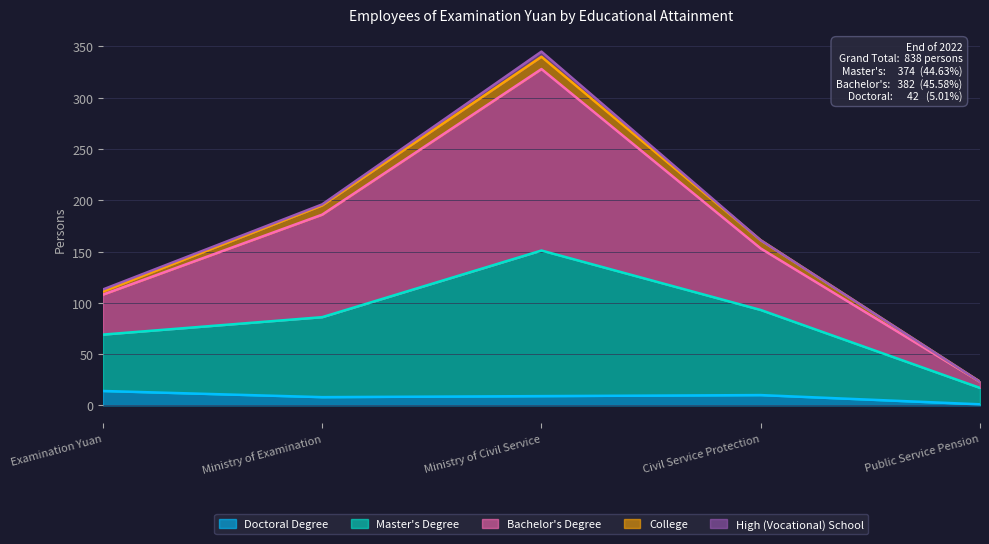

What is the value of the Doctoral Degree point at the 1st from the left?

14